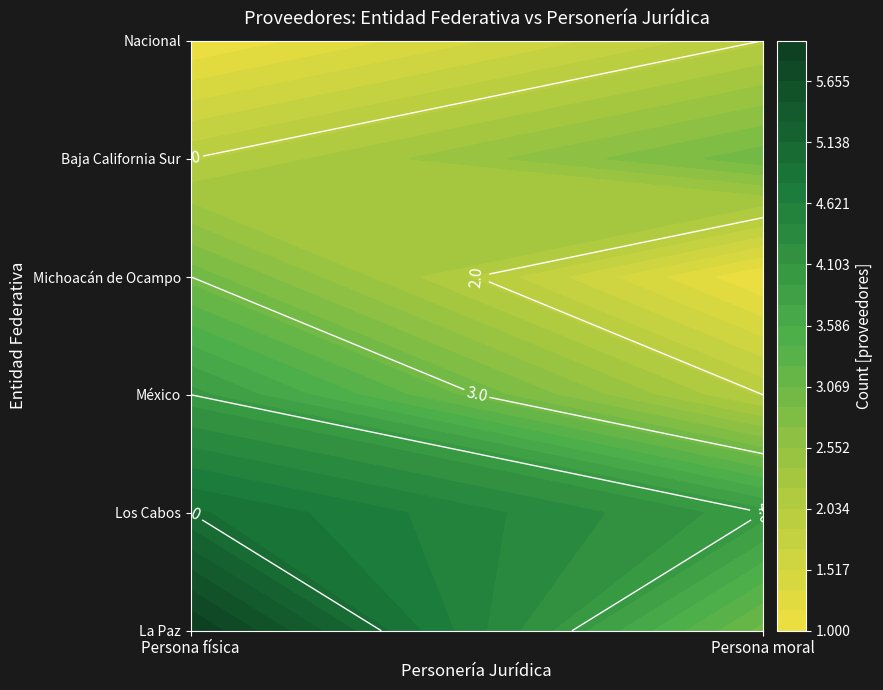

Reading left to right, extract all data points from this chart.

Persona física: 0=6	1=5	2=4	3=3	4=2	5=1
Persona moral: 0=3	1=4	2=2	3=1	4=3	5=2